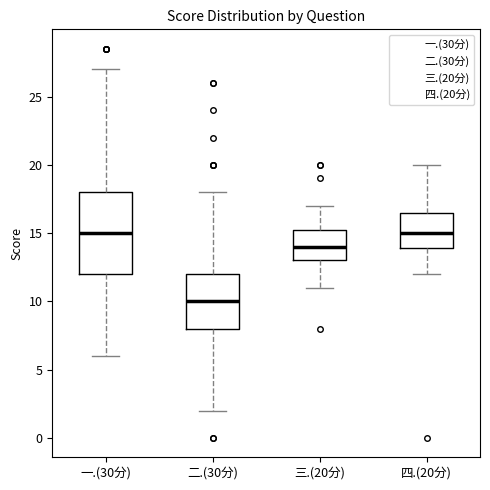

Which box is the tallest, from its lower edge to its upper edge?

一.(30分)